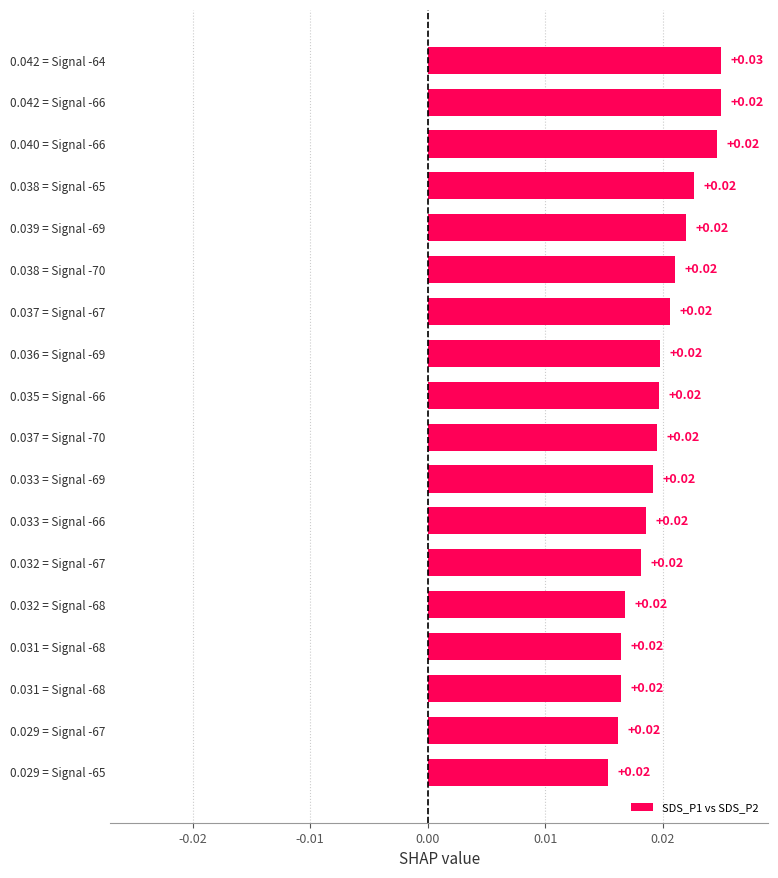

How many distinct data groups are displayed?

1